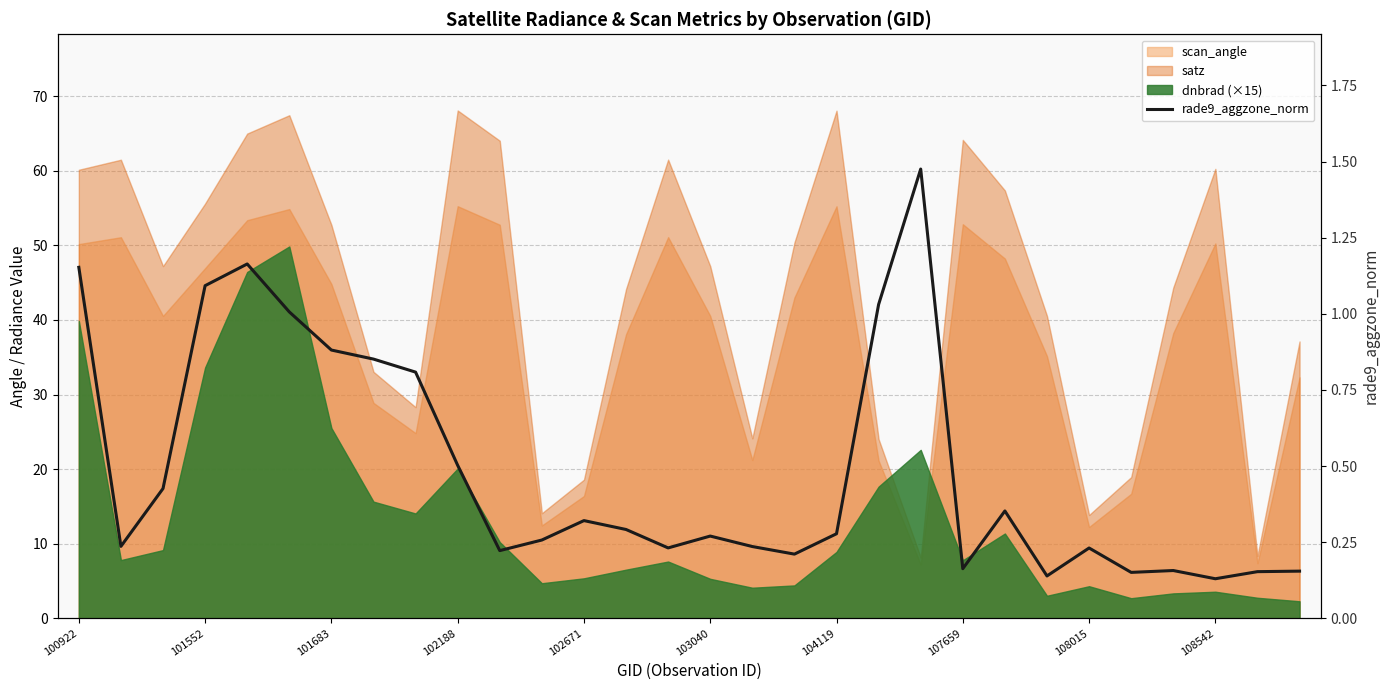

What is the label of the 30th point from the right?

100922